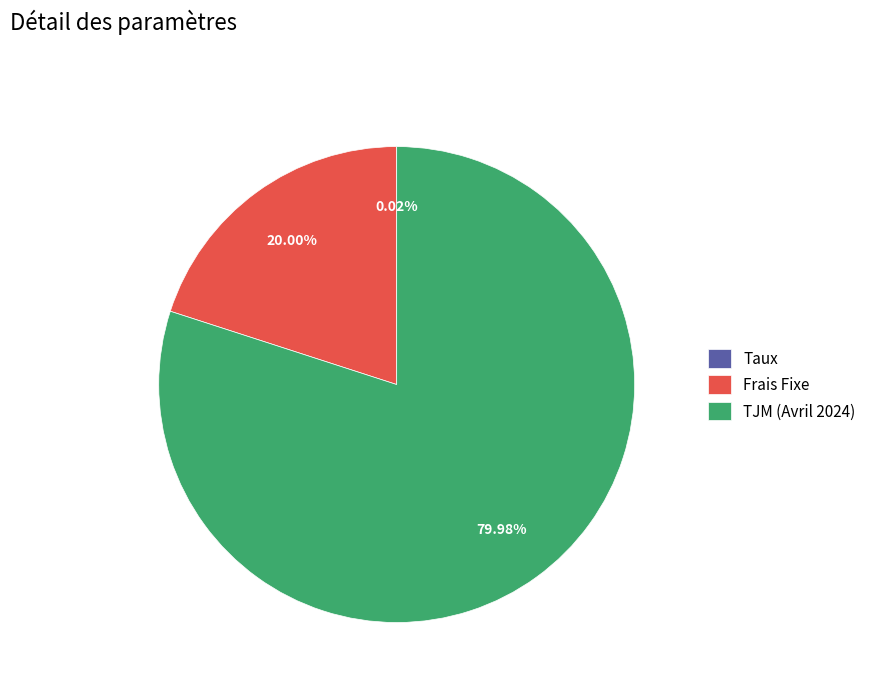

Is Frais Fixe the majority of the pie?

No